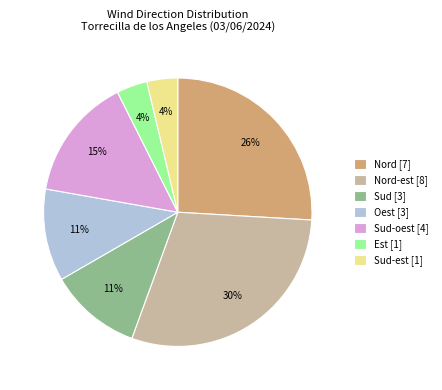

What is the largest slice in the pie chart?

Nord-est [8]